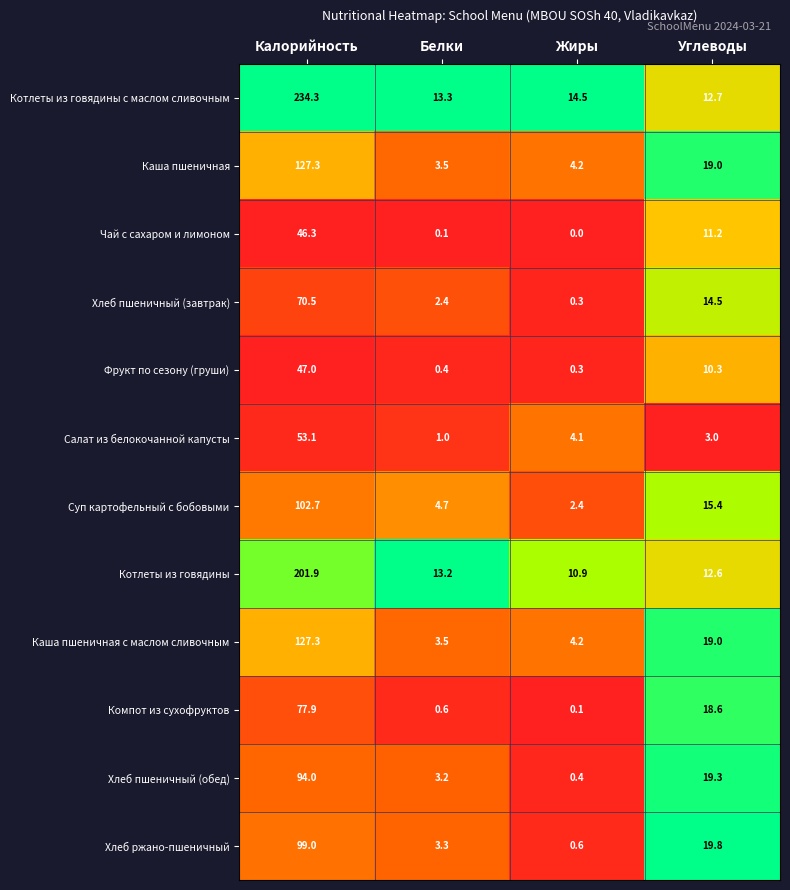

What is the spread (max minus min) of values at Углеводы?

16.8